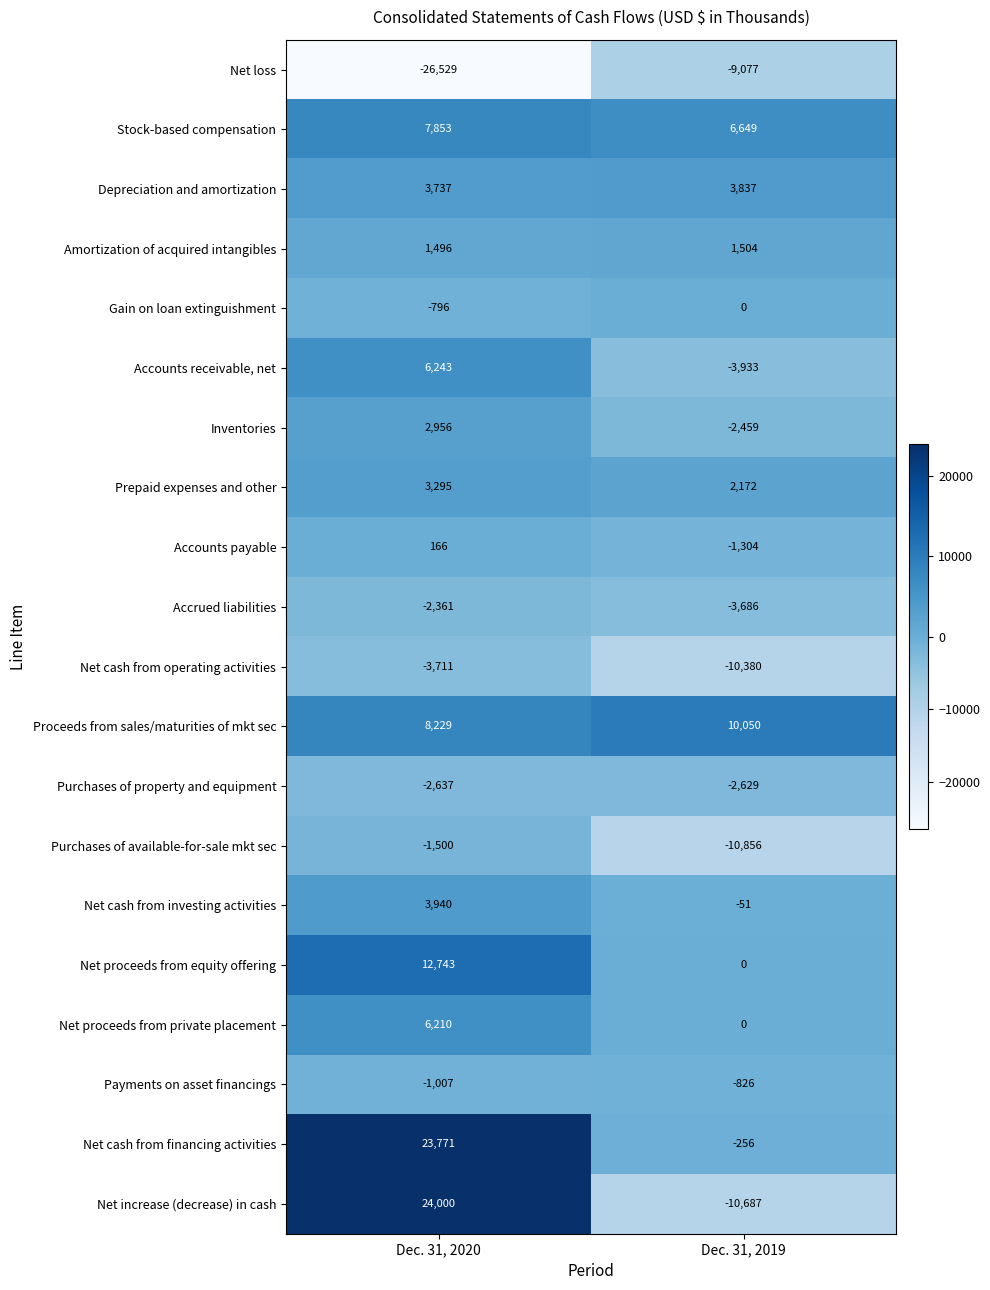

What is the total value across all series at Dec. 31, 2019?

-31932